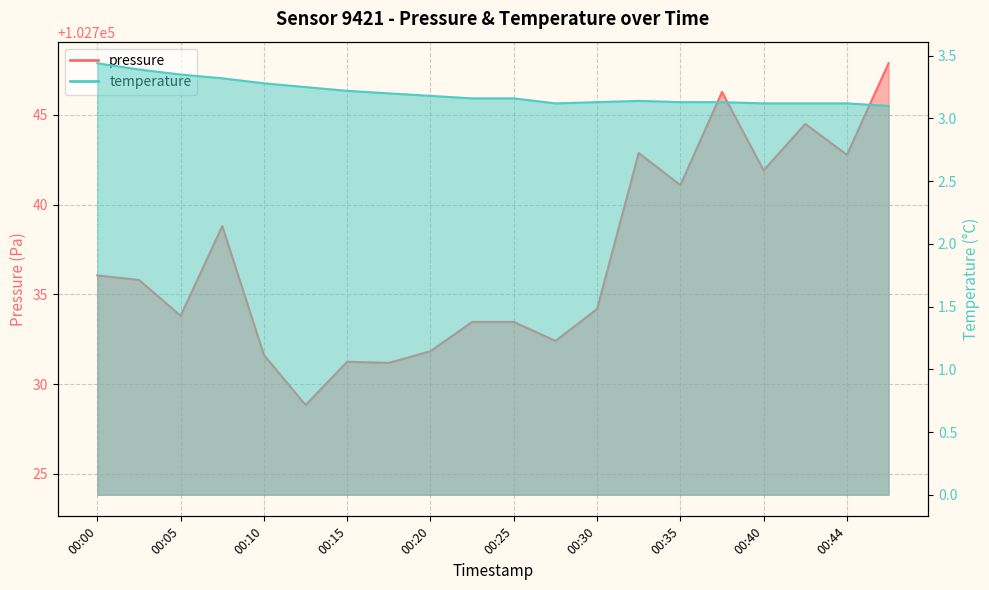

Count the number of data series in this chart.

2